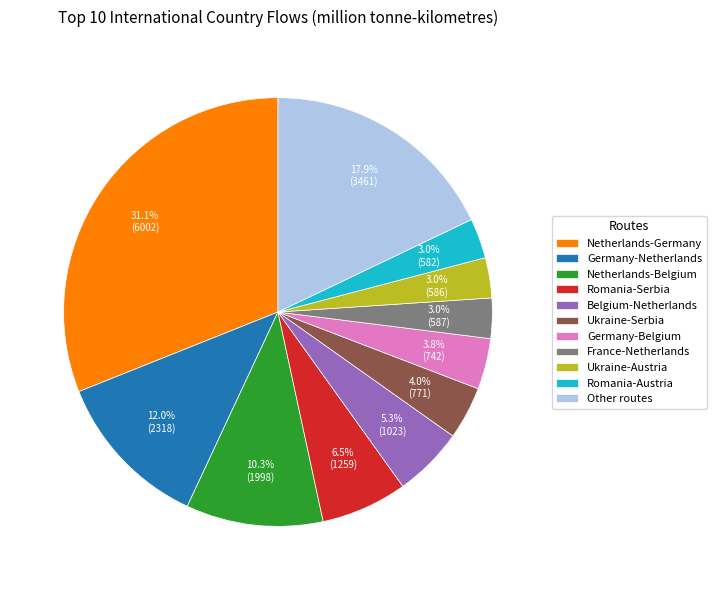

What percentage is the Netherlands-Belgium slice, to the nearest percent?

10%